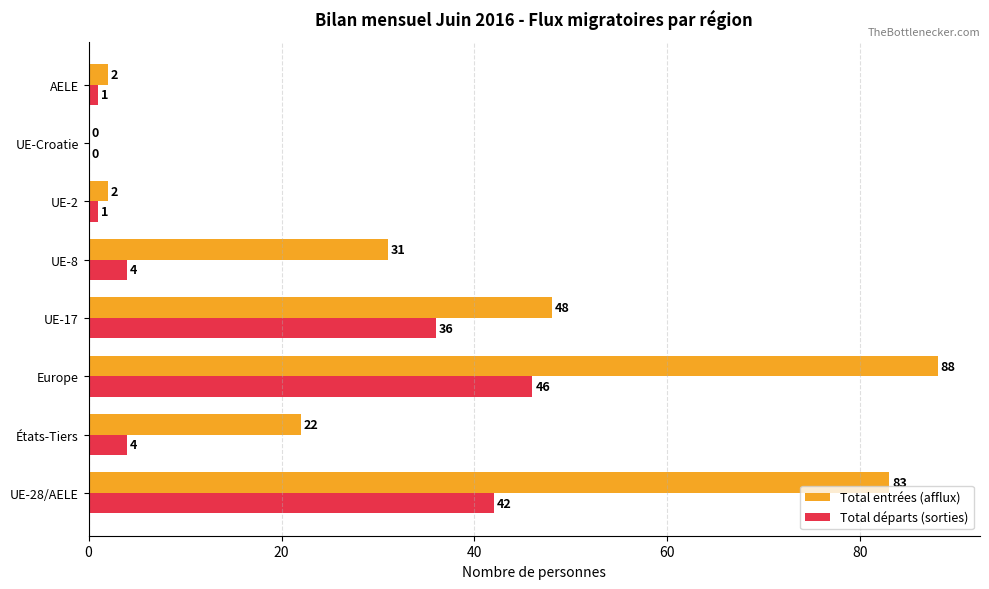

Between États-Tiers and UE-8, which series saw the biggest shift?

Total entrées (afflux)